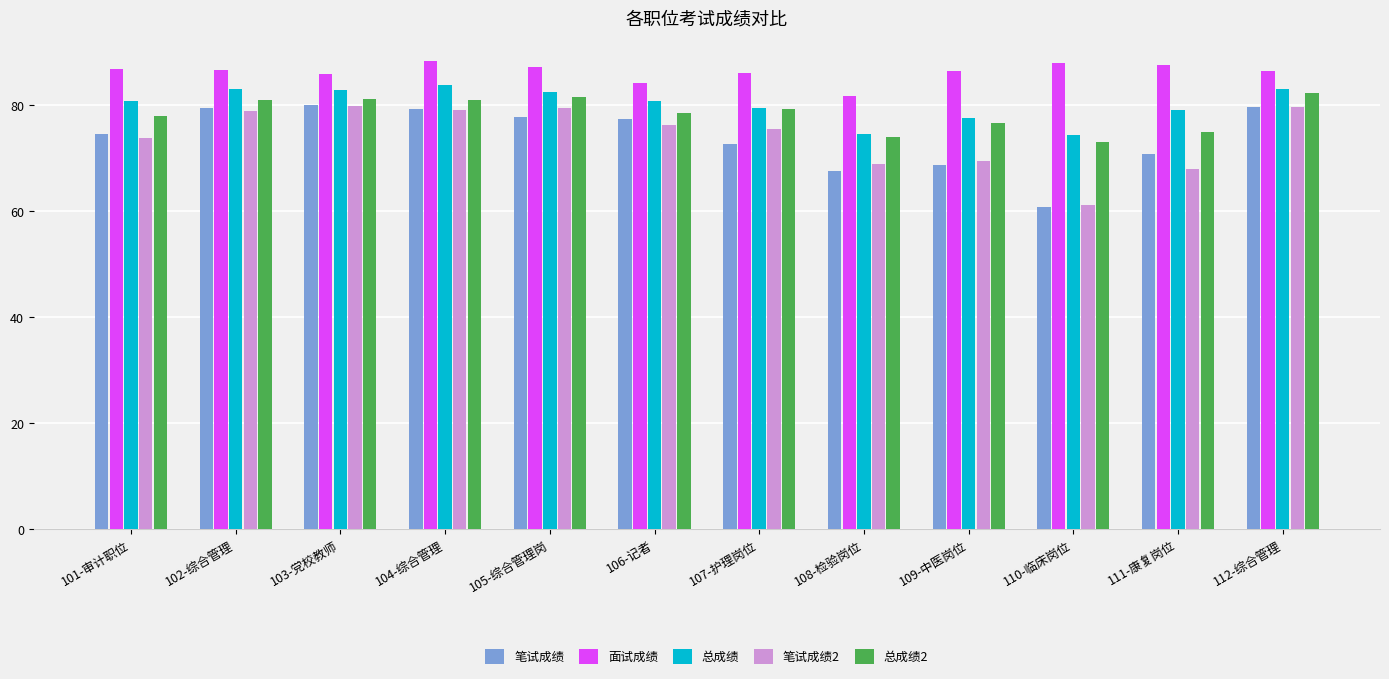

Is it true that 笔试成绩 equals 70.8 at 111-康复岗位?

True